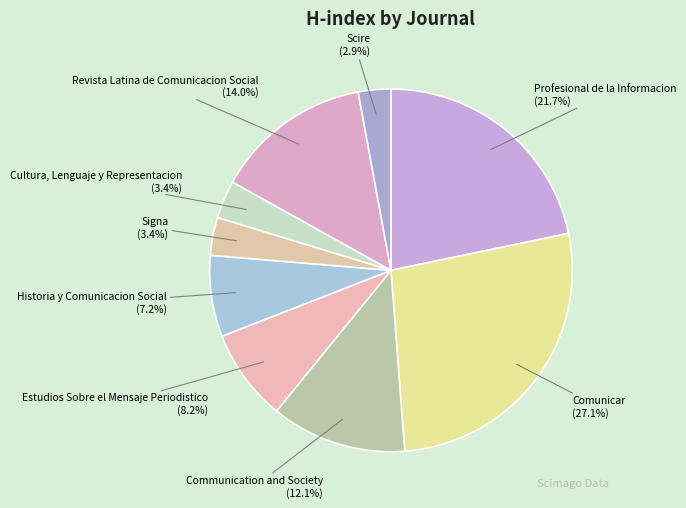

How many slices are in this pie chart?

9